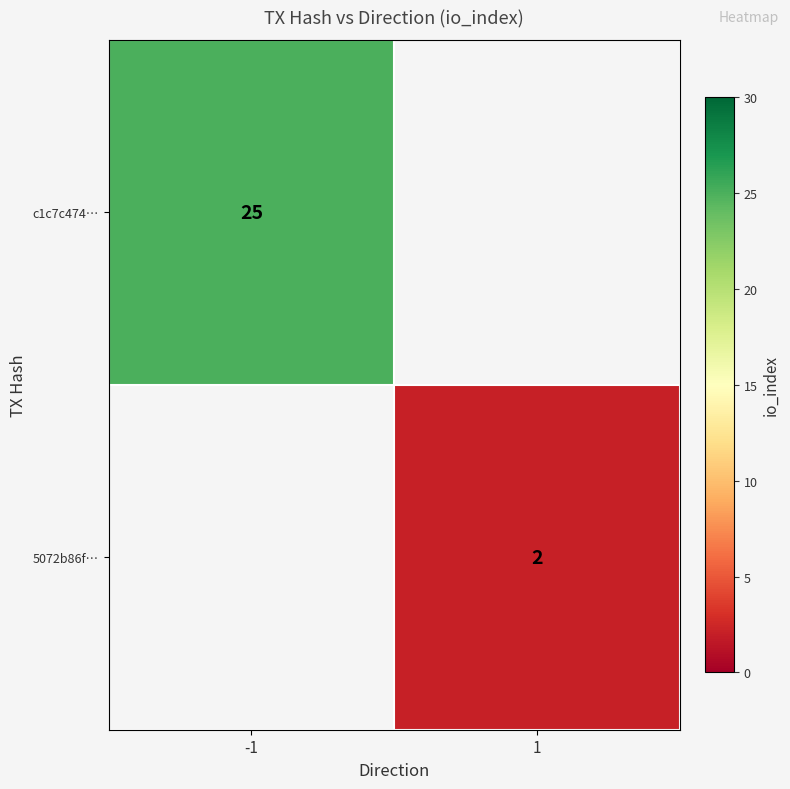

Is it true that c1c7c474… equals 16 at -1?

False